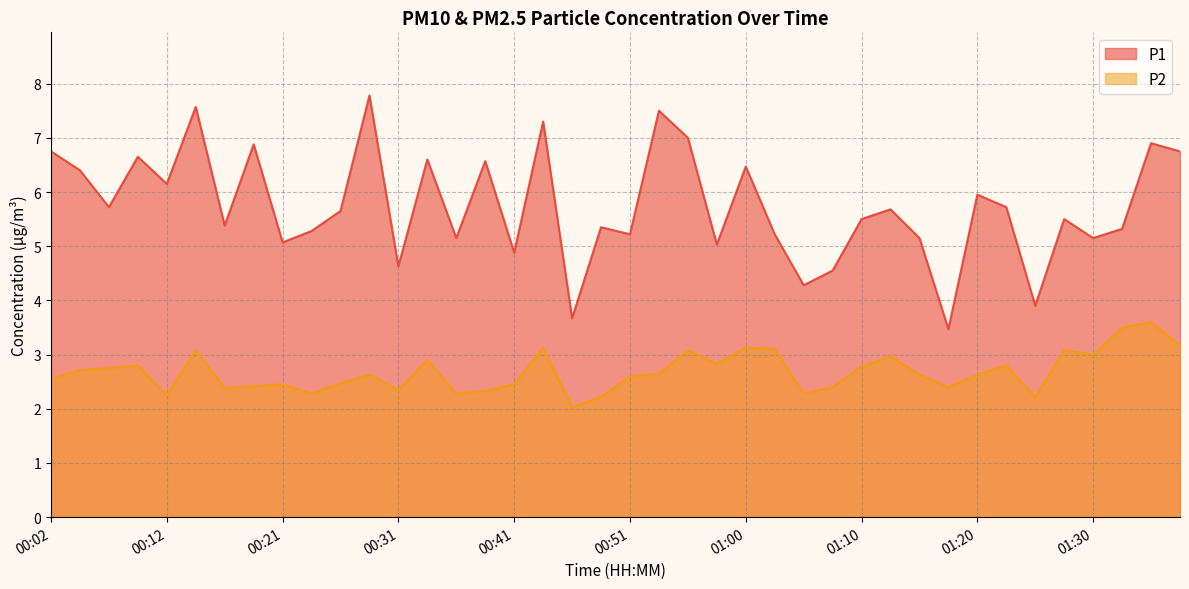

At which category does P1 reach its first local peak?

00:09